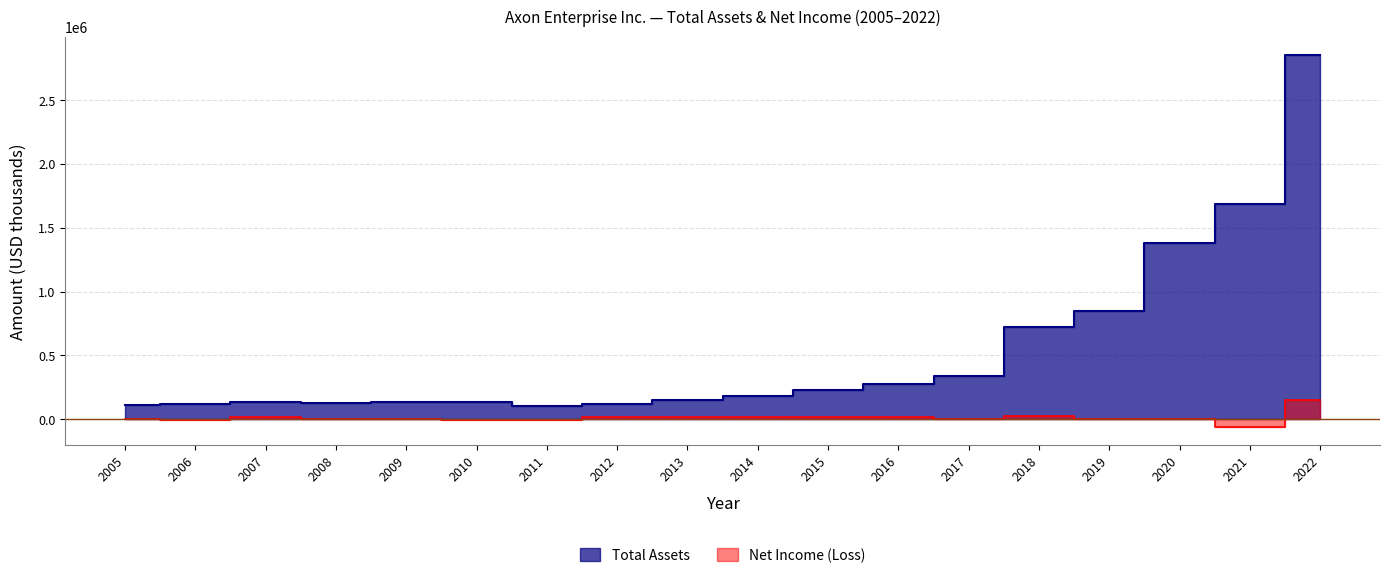

Where is Net Income (Loss) nearest to the value 43560?

2018